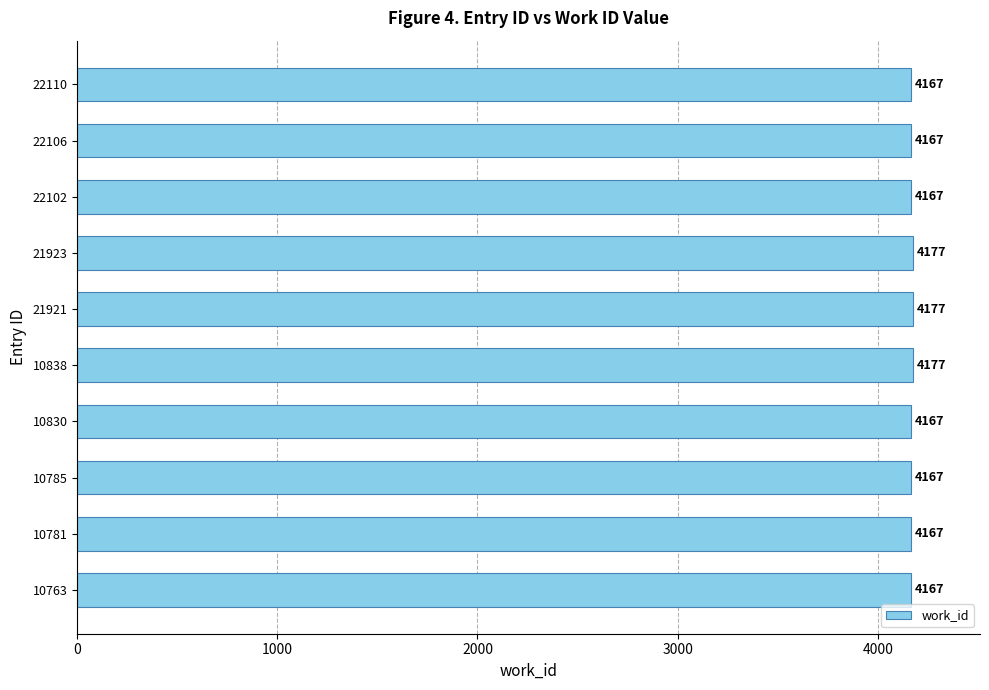

Are the bars grouped side by side (vs. stacked)?

No